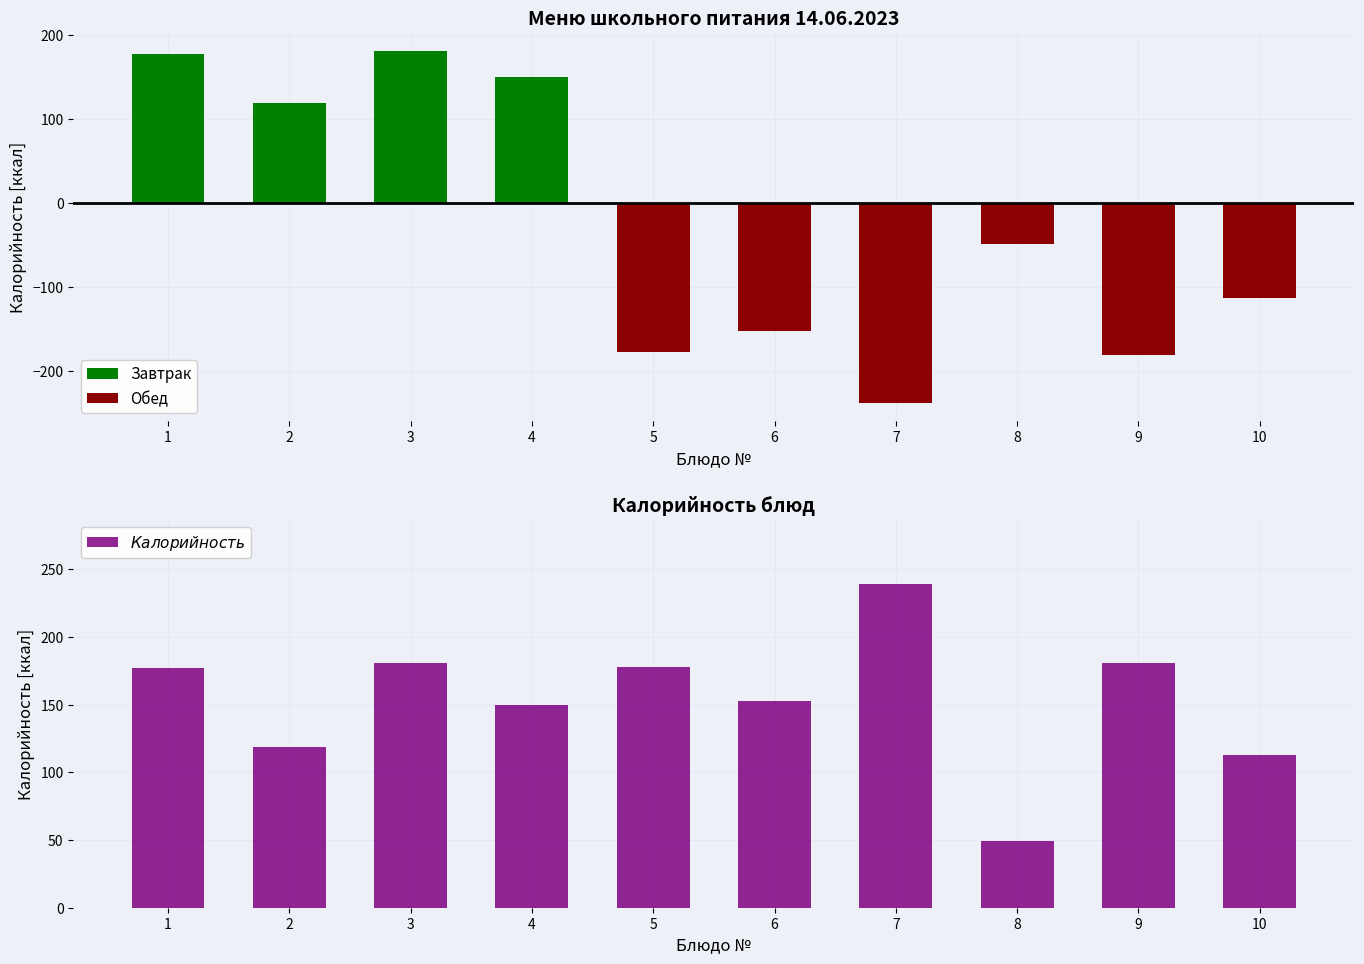

What is the difference between the maximum and minimum values in the Завтрак series?

181.0